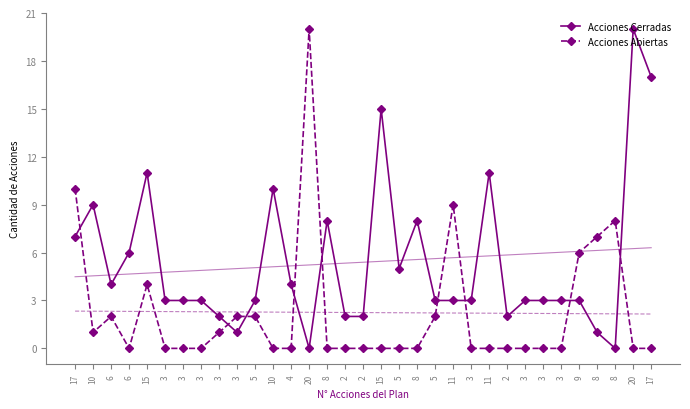

Is the value of Acciones Abiertas at 10 greater than the value of Acciones Cerradas at 5?

No